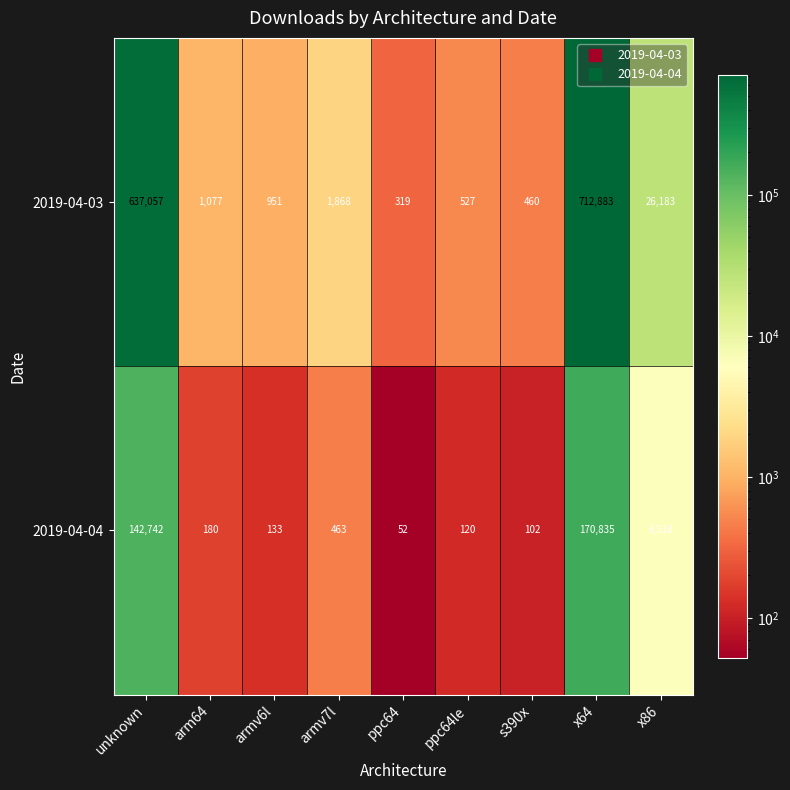

Reading left to right, transcribe all the data shown in this chart.

2019-04-03: unknown=637057	arm64=1077	armv6l=951	armv7l=1868	ppc64=319	ppc64le=527	s390x=460	x64=712883	x86=26183
2019-04-04: unknown=142742	arm64=180	armv6l=133	armv7l=463	ppc64=52	ppc64le=120	s390x=102	x64=170835	x86=6518